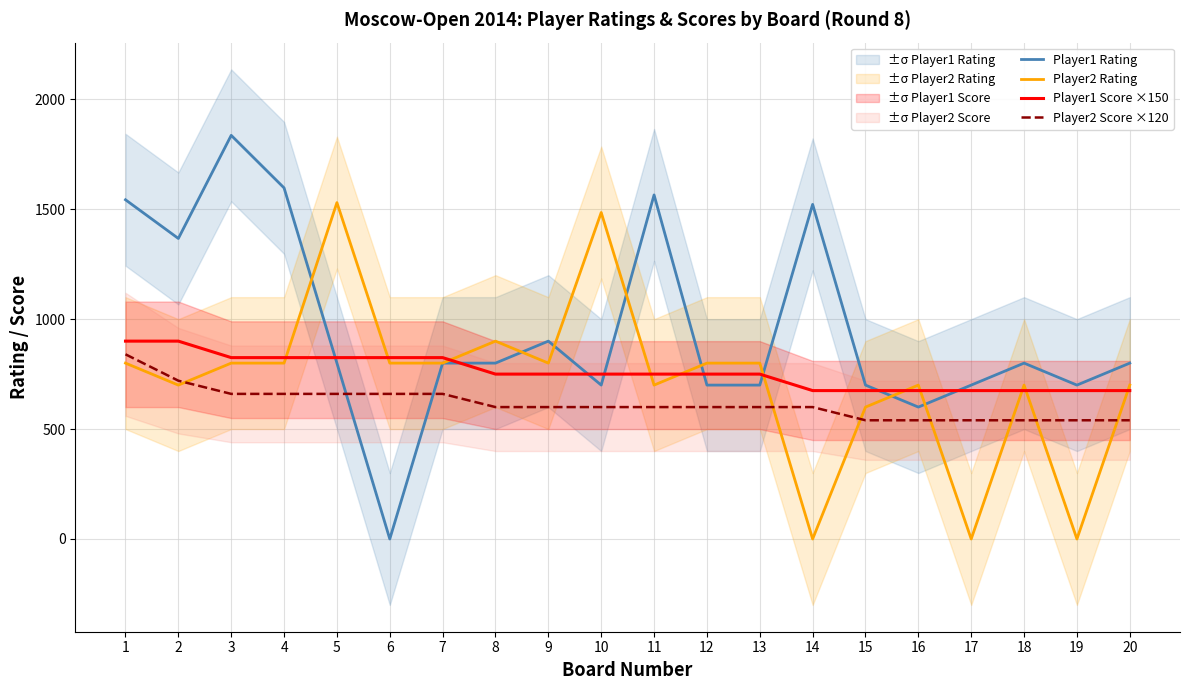

What are all the series names shown in the legend?

Player1 Rating, Player2 Rating, Player1 Score ×150, Player2 Score ×120